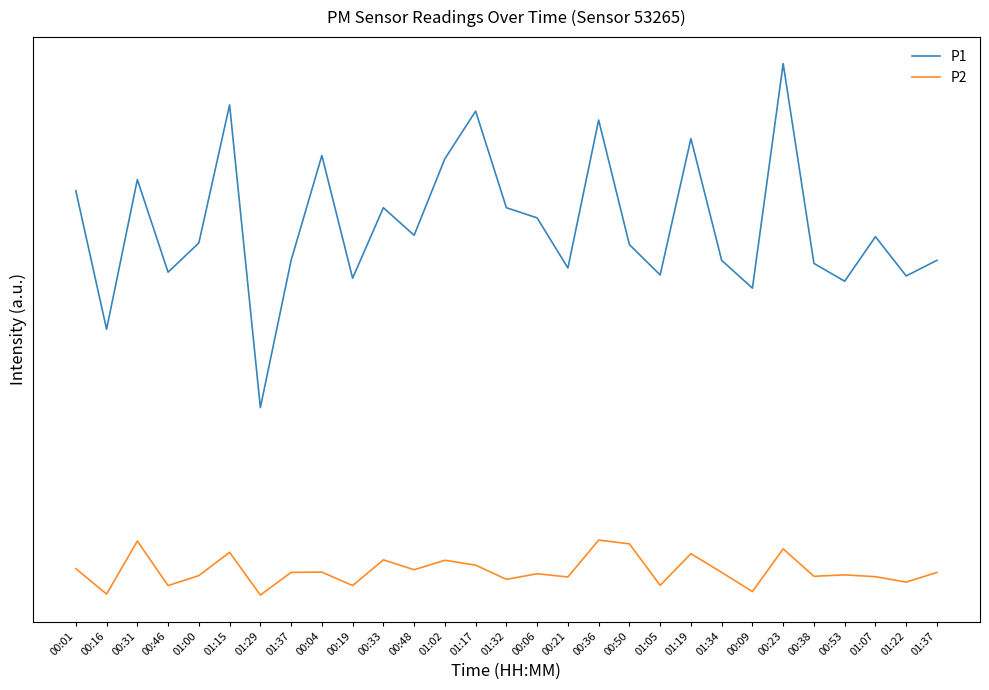

Does the chart display data point markers on the line(s)?

No